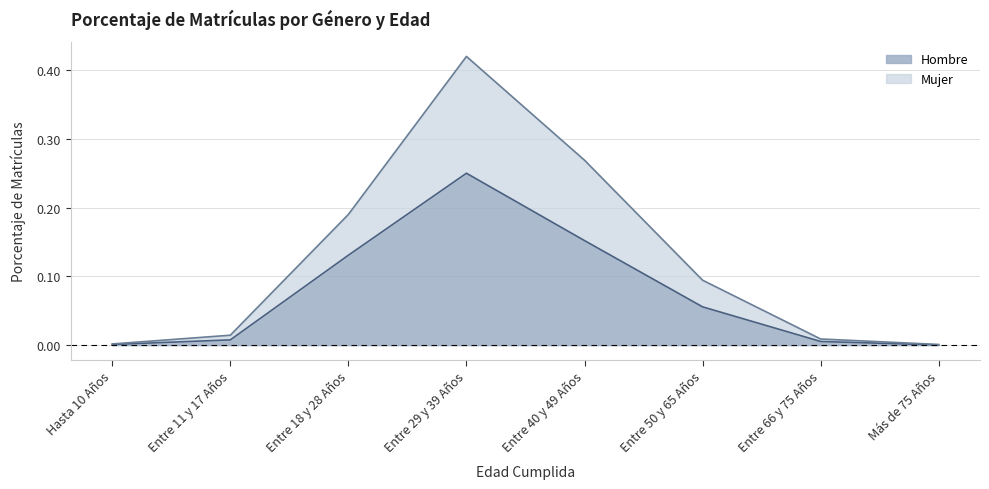

What is the average value of the Hombre series?

0.1